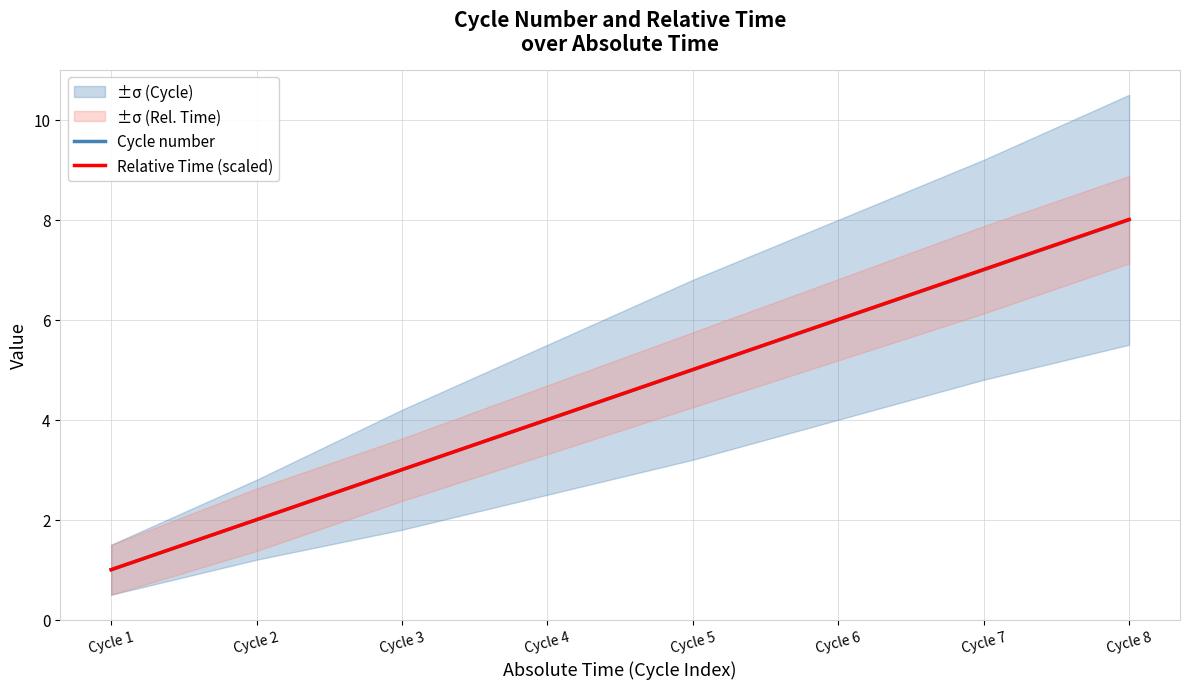

True or false: Relative Time (scaled) and Cycle number intersect in this chart.

False